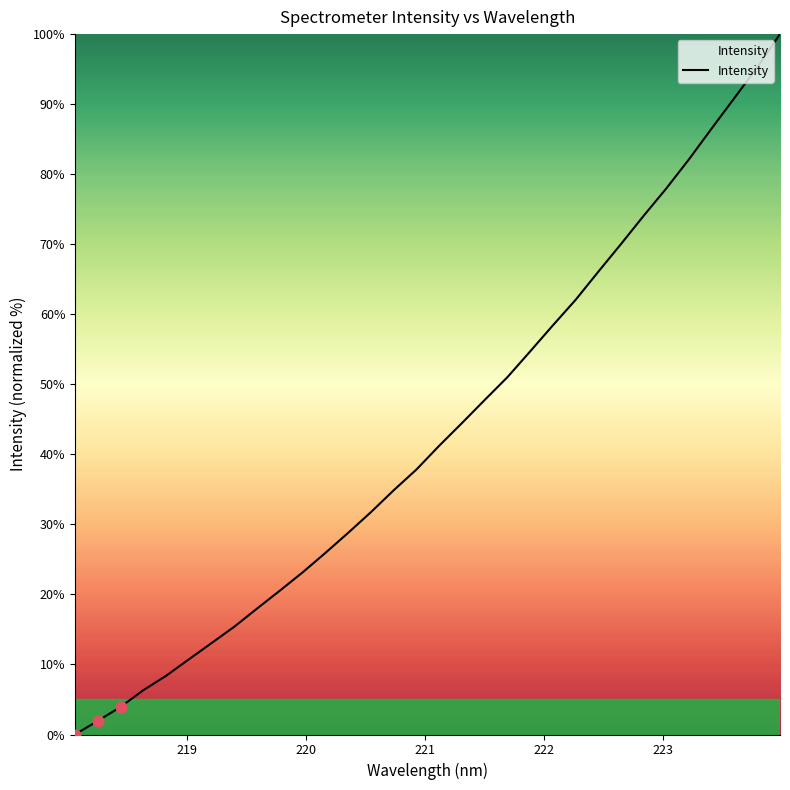

What is the difference between the maximum and minimum values?

100.0